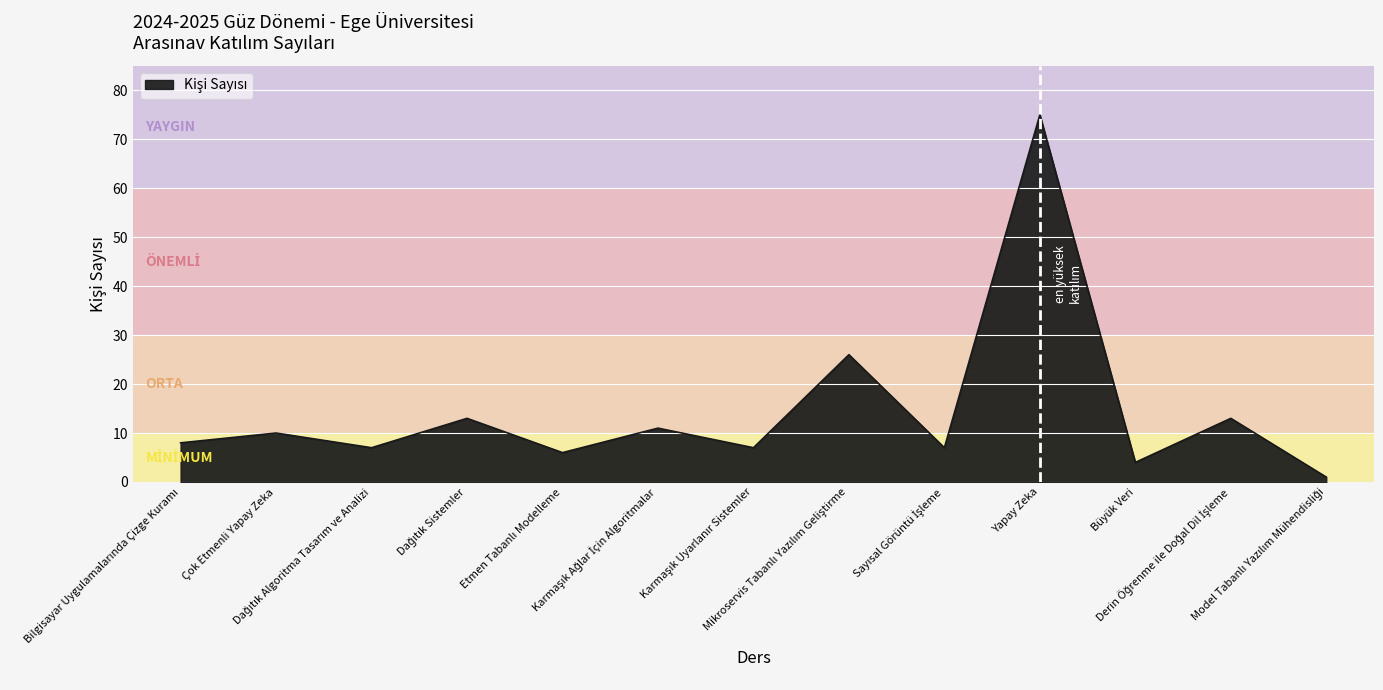

What is the difference between the maximum and minimum values?

74